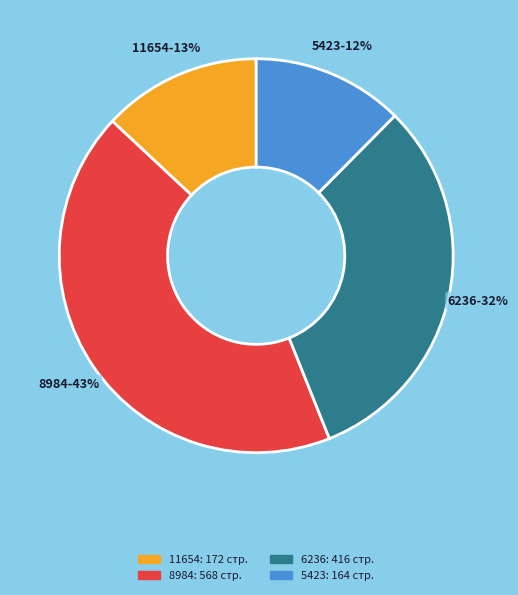

Does any single category account for the majority?

No